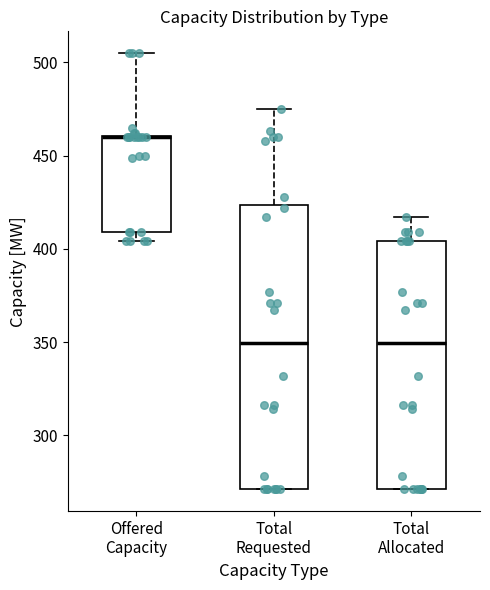

Reading left to right, transcribe this box plot: for each box, give where its median line is, the range the box spans, and where its two whiskers end, as read against the y-axis. The values are not printed on the chart, so give them approximately, as read against the axis.

Offered Capacity: median 460 (drawn on the box's upper edge), box 410 to 460, whiskers 405 to 505
Total Requested: median 350, box 270 to 425, whiskers 270 to 475
Total Allocated: median 350, box 270 to 405, whiskers 270 to 415